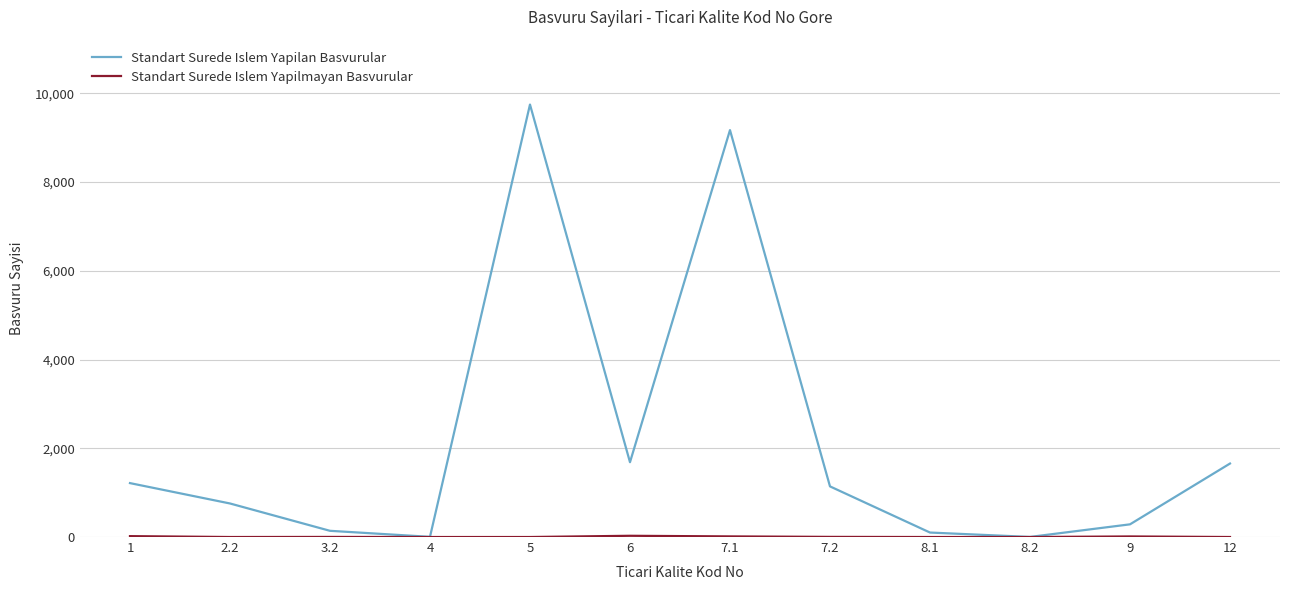

What is the greatest value displayed?

9745